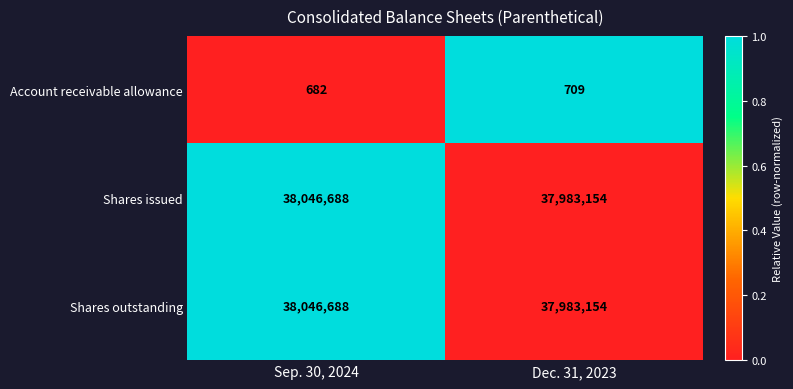

Reading left to right, what are all the values shown in this chart?

Account receivable allowance: Sep. 30, 2024=682	Dec. 31, 2023=709
Shares issued: Sep. 30, 2024=38046688	Dec. 31, 2023=37983154
Shares outstanding: Sep. 30, 2024=38046688	Dec. 31, 2023=37983154